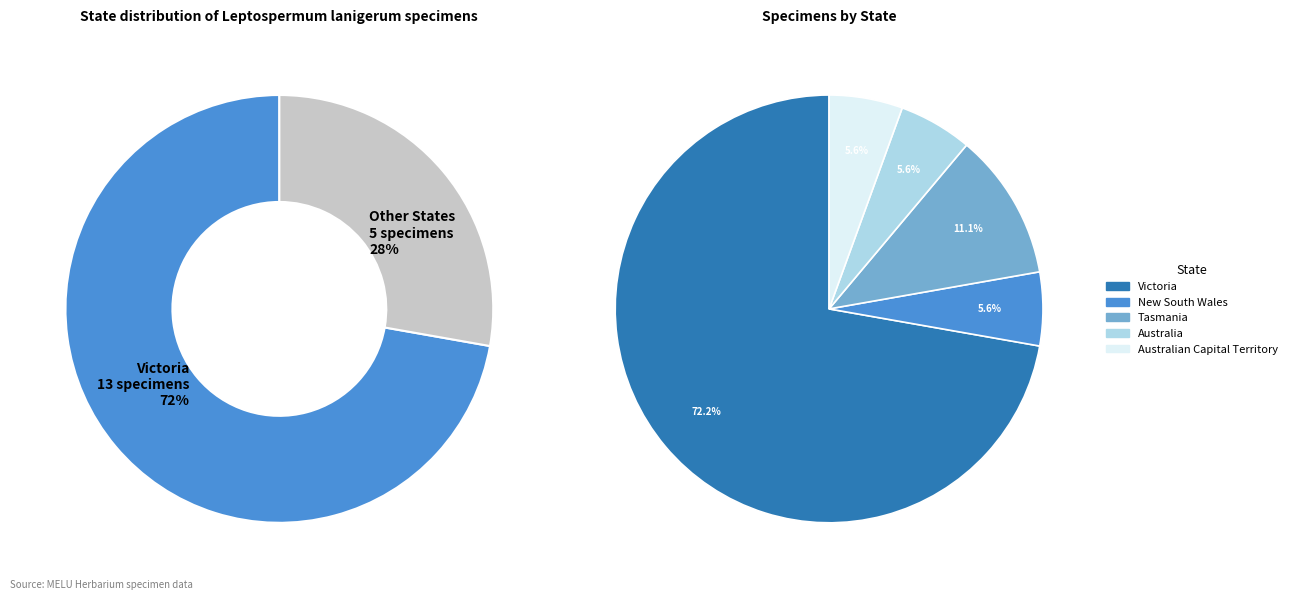

Which slice represents more than half of the pie?

Victoria